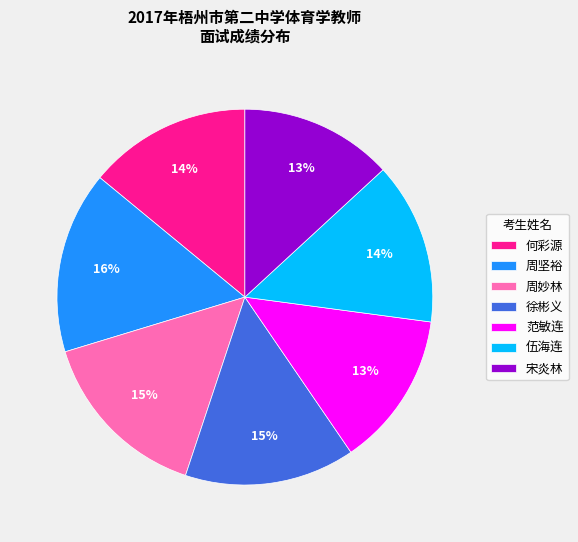

To the nearest percent, what is the difference between the largest and smallest slice percentages?

3%